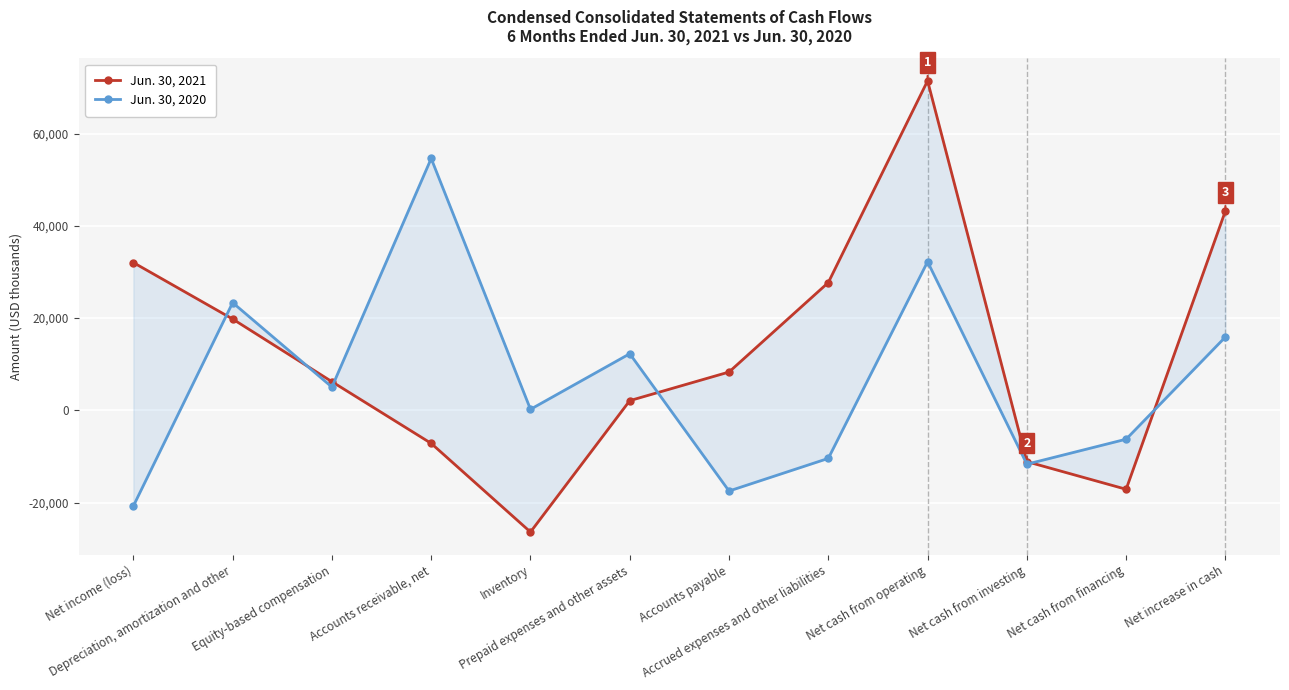

Where does the Jun. 30, 2020 series first go above 5038?

Depreciation, amortization and other